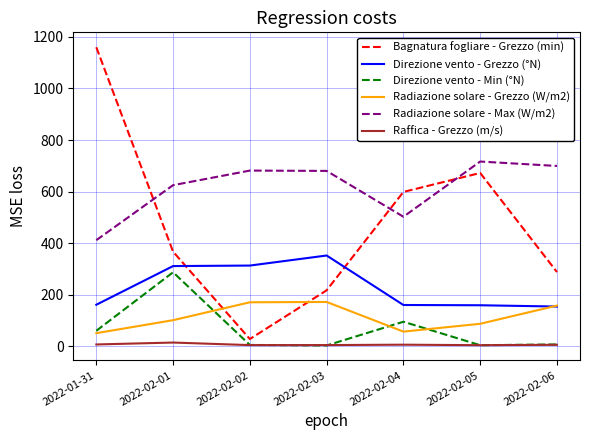

What is the difference between the highest and lowest values at 2022-02-01?

610.6